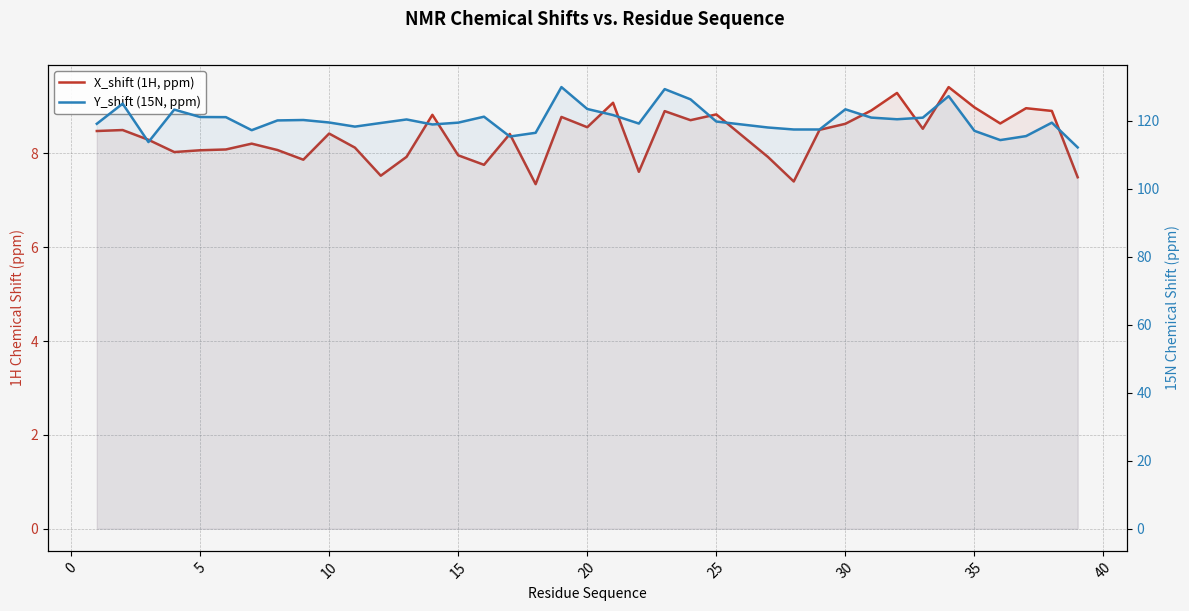

What is the greatest value displayed?

130.0